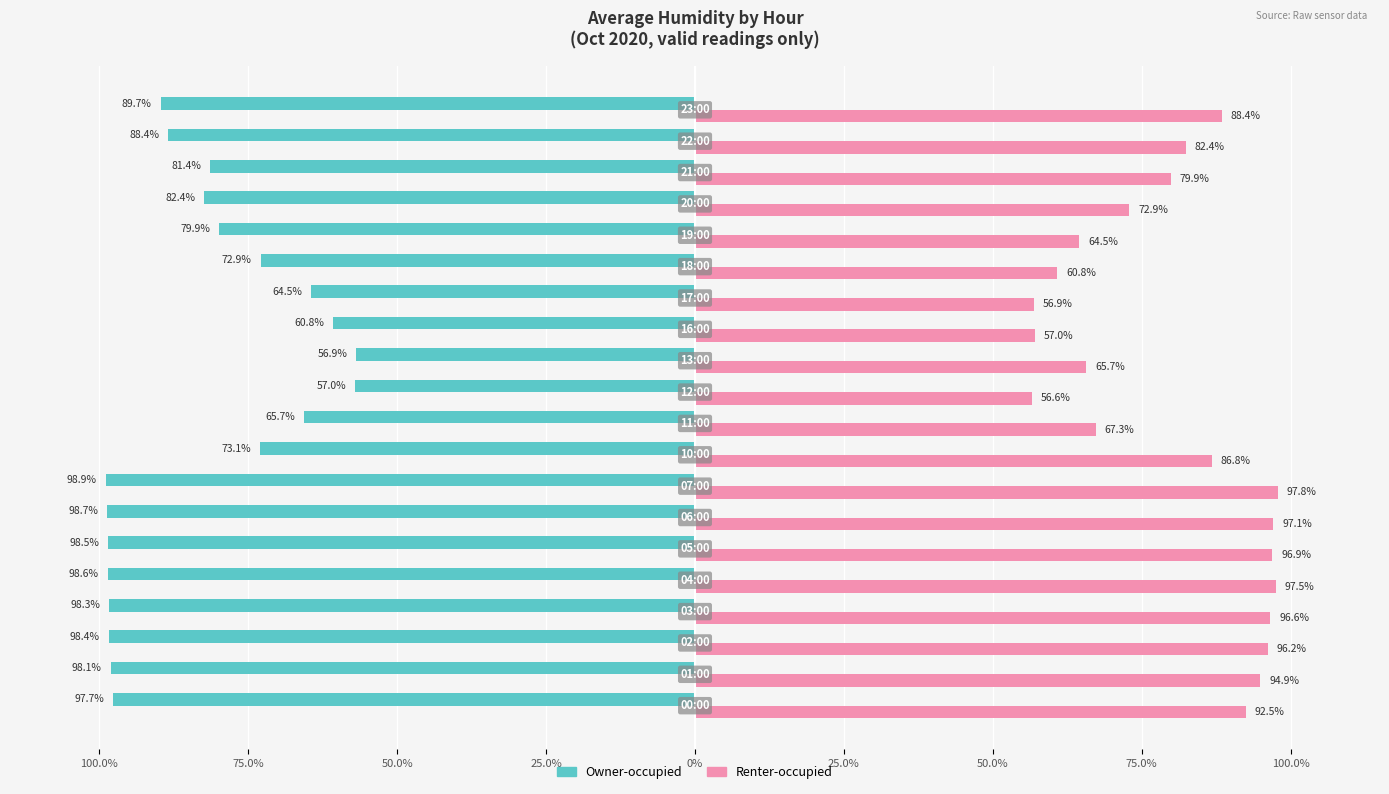

What are all the series names shown in the legend?

Owner-occupied, Renter-occupied